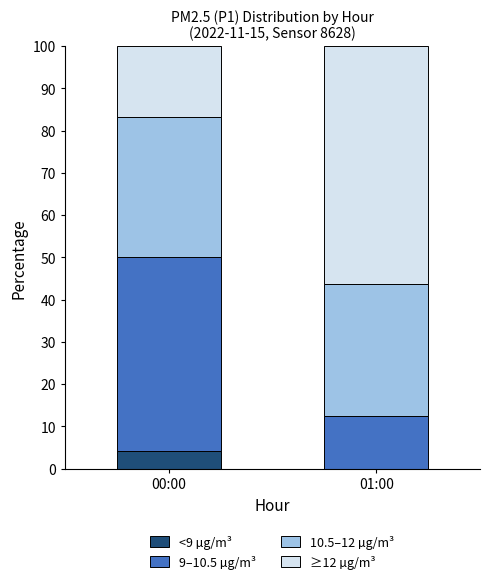

Does the chart contain stacked bars?

Yes